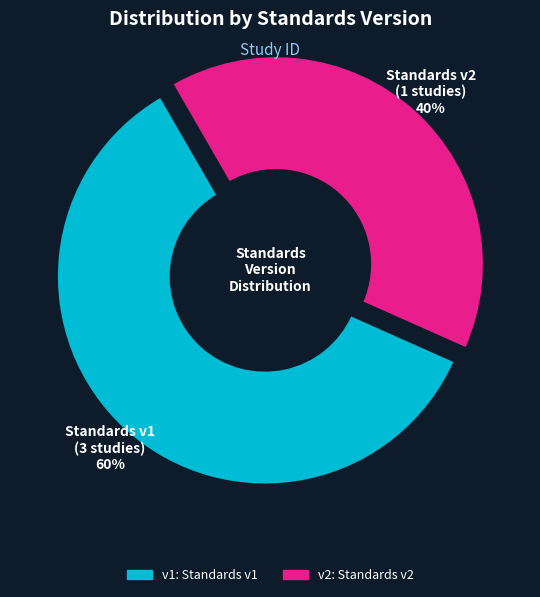

To the nearest percent, what is the difference between the largest and smallest slice percentages?

20%